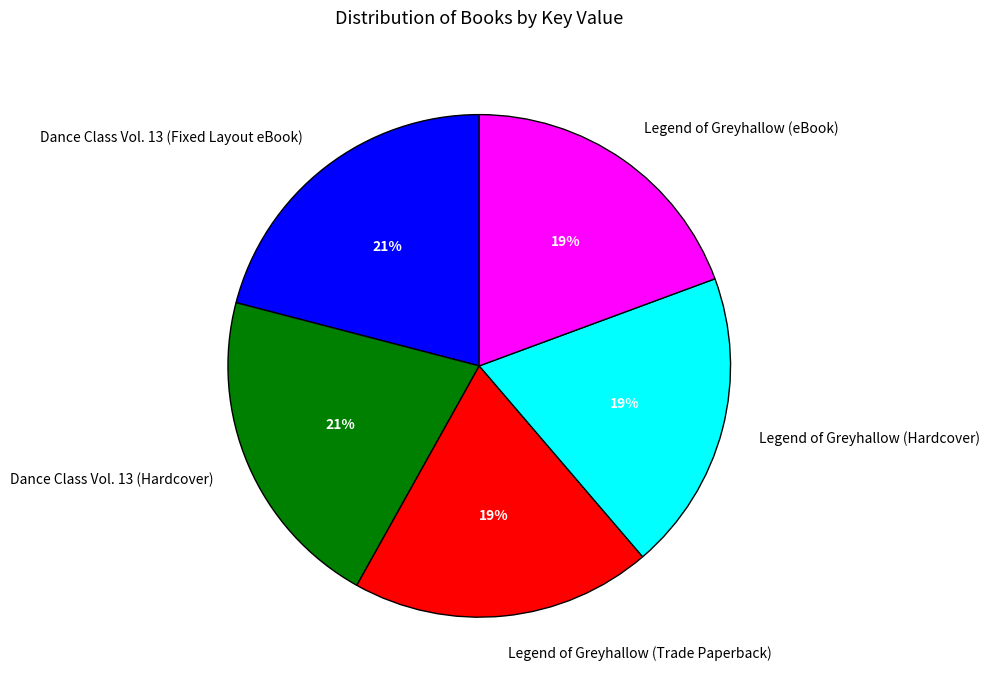

Is the sum of Legend of Greyhallow (Trade Paperback) and Dance Class Vol. 13 (Fixed Layout eBook) greater than half?

No